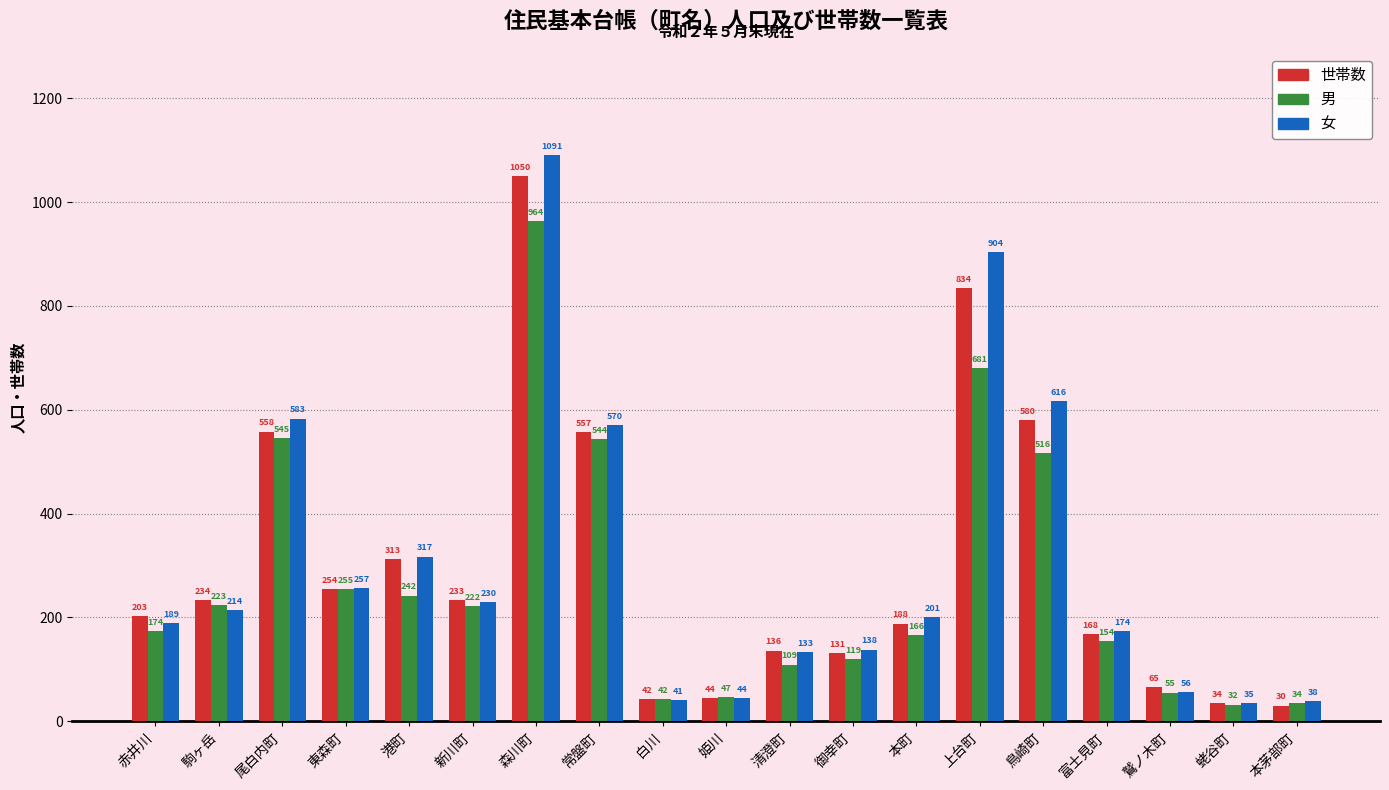

What is the sum of the 世帯数 values at 駒ヶ岳 and 本町?

422